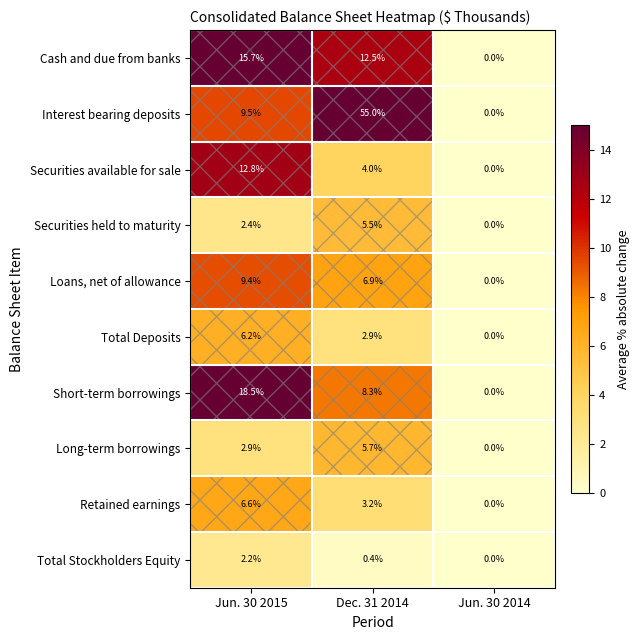

The value of Securities held to maturity at Jun. 30 2014 is 0.0. True or false?

True